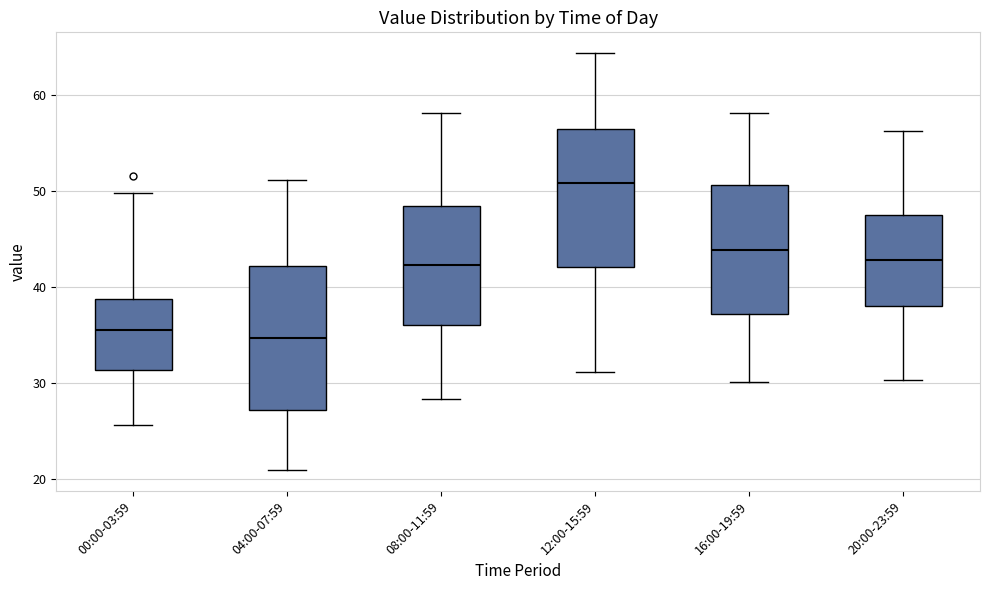

Reading left to right, transcribe this box plot: for each box, give where its median line is, the range the box spans, and where its two whiskers end, as read against the y-axis. The values are not printed on the chart, so give them approximately, as read against the axis.

00:00-03:59: median 35, box 31 to 39, whiskers 26 to 50
04:00-07:59: median 35, box 27 to 42, whiskers 21 to 51
08:00-11:59: median 42, box 36 to 48, whiskers 28 to 58
12:00-15:59: median 51, box 42 to 56, whiskers 31 to 64
16:00-19:59: median 44, box 37 to 51, whiskers 30 to 58
20:00-23:59: median 43, box 38 to 48, whiskers 30 to 56